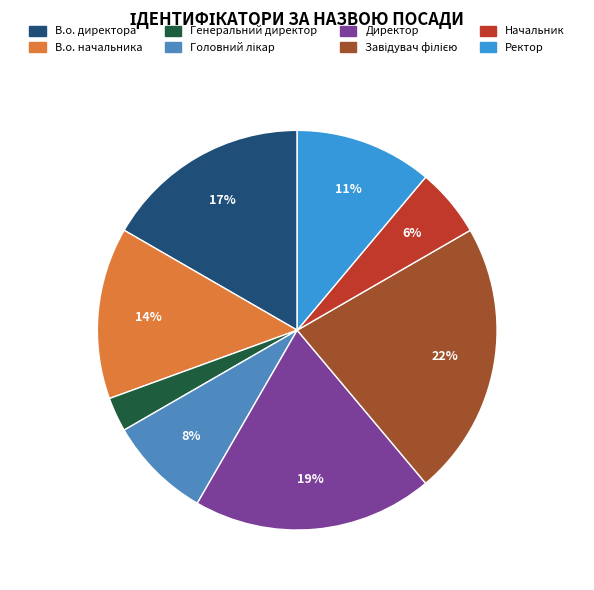

Is it true that В.о. начальника is 25% of the pie?

False